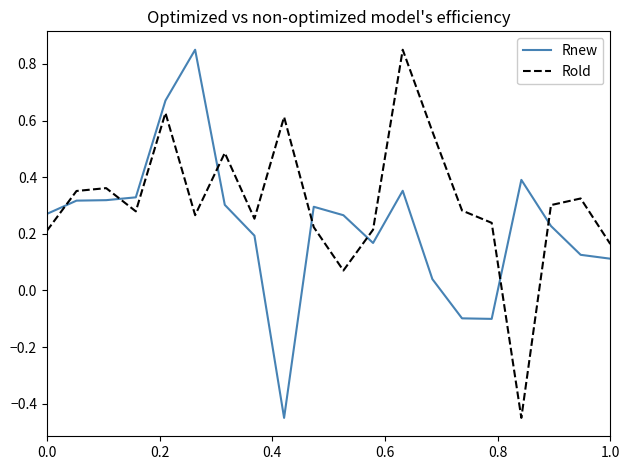

Which series has the largest total across all categories?

Rold